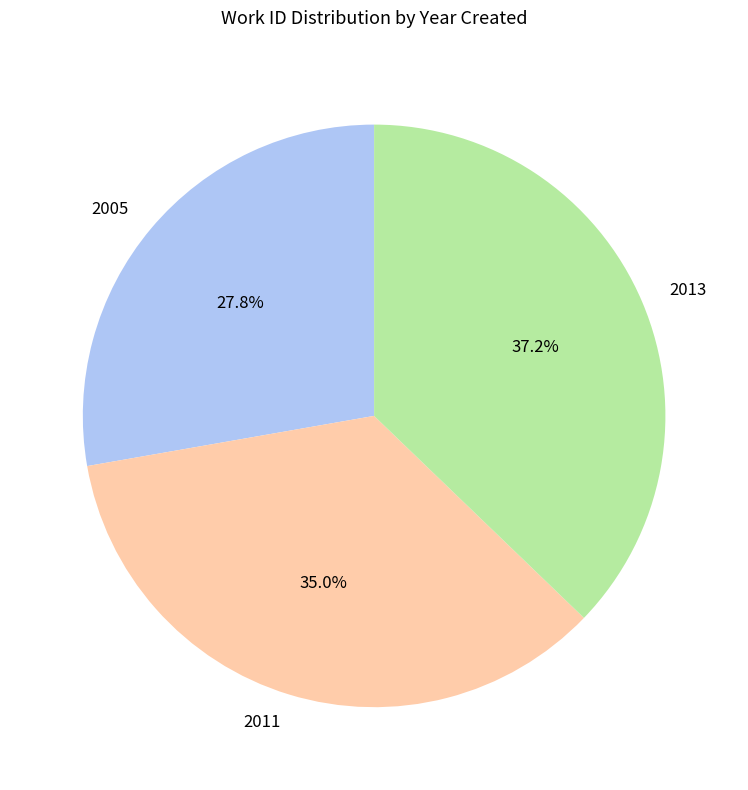

Is there any slice that represents more than half of the pie?

No